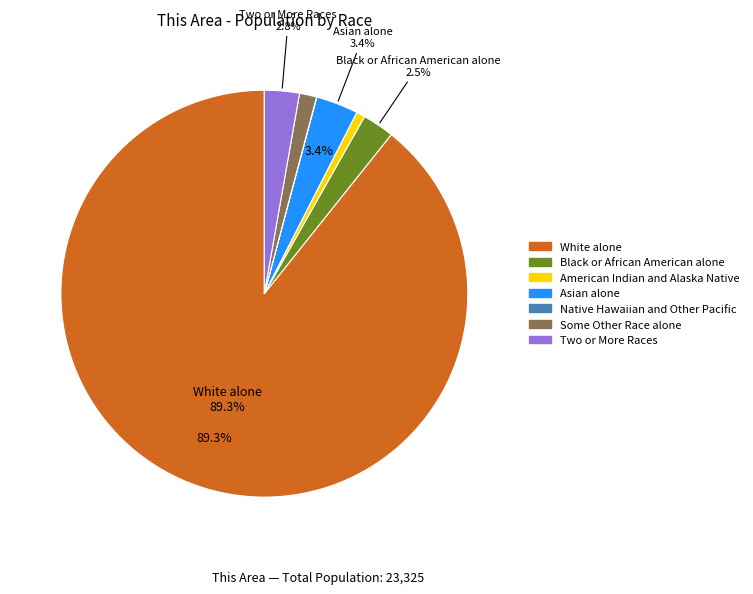

What percentage is the White alone slice, to the nearest percent?

89%